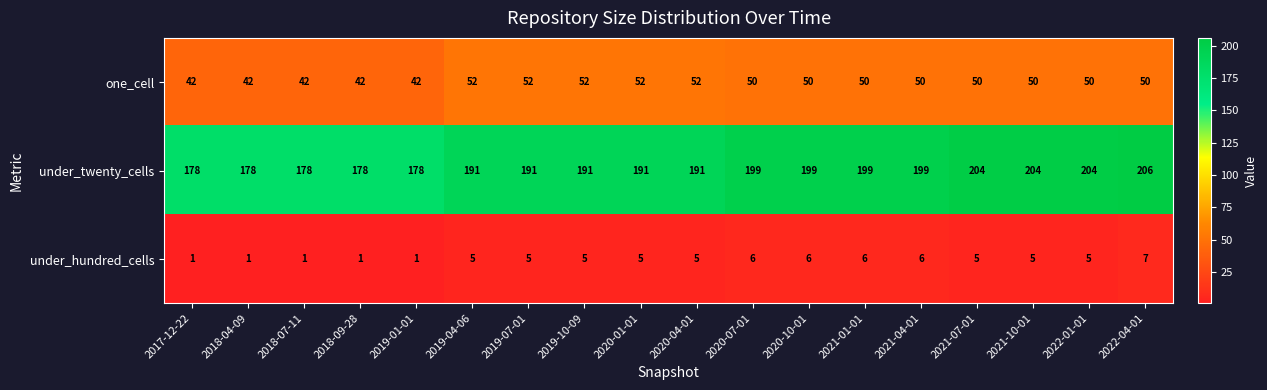

What is the difference between the second highest and minimum values in the one_cell series?

10